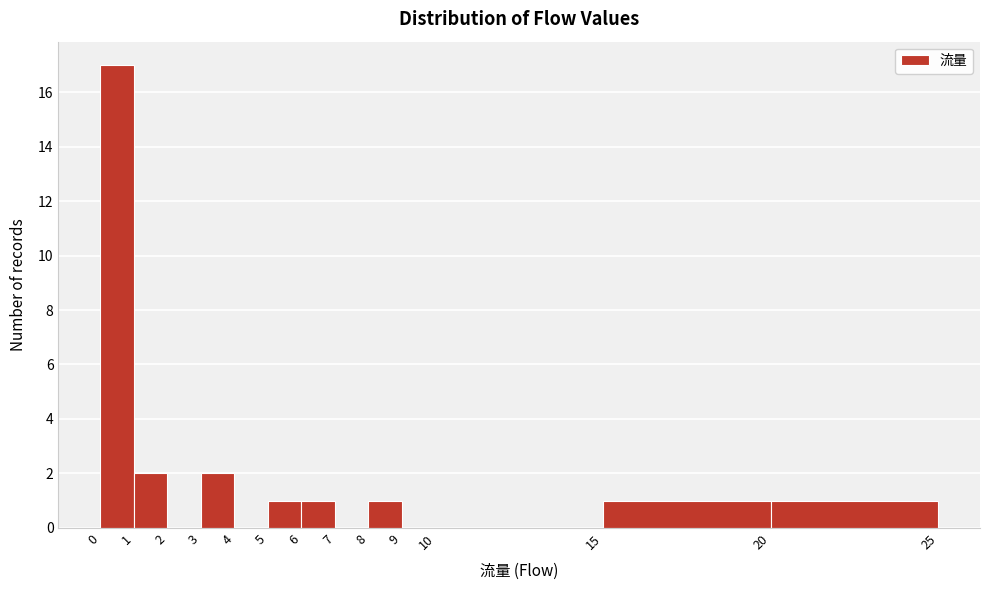

How tall is the bar that spans 6 to 7 on the x-axis? The values are not printed on the chart, so give them approximately, as read against the axis.

1